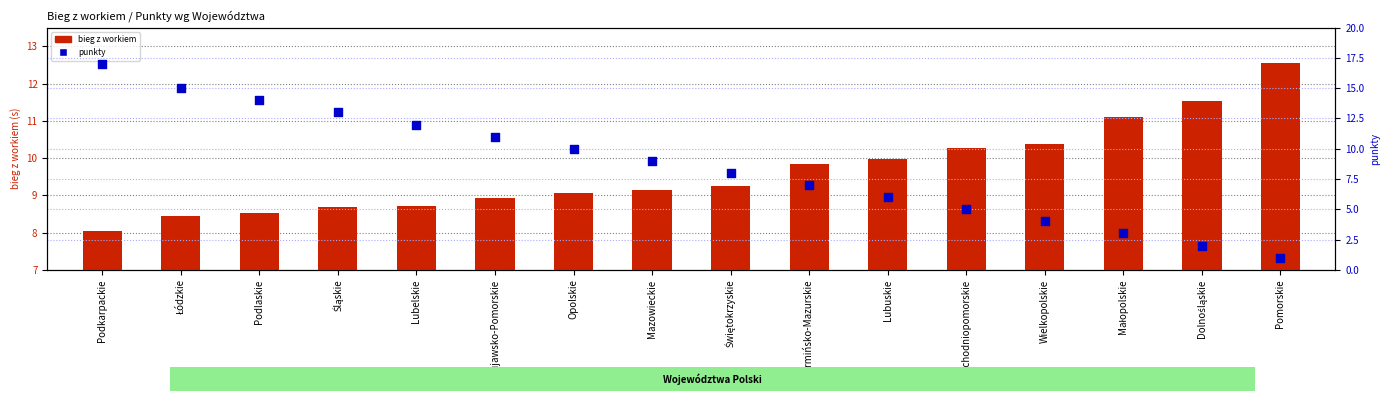

At how many categories does at least one series exceed 16?

1